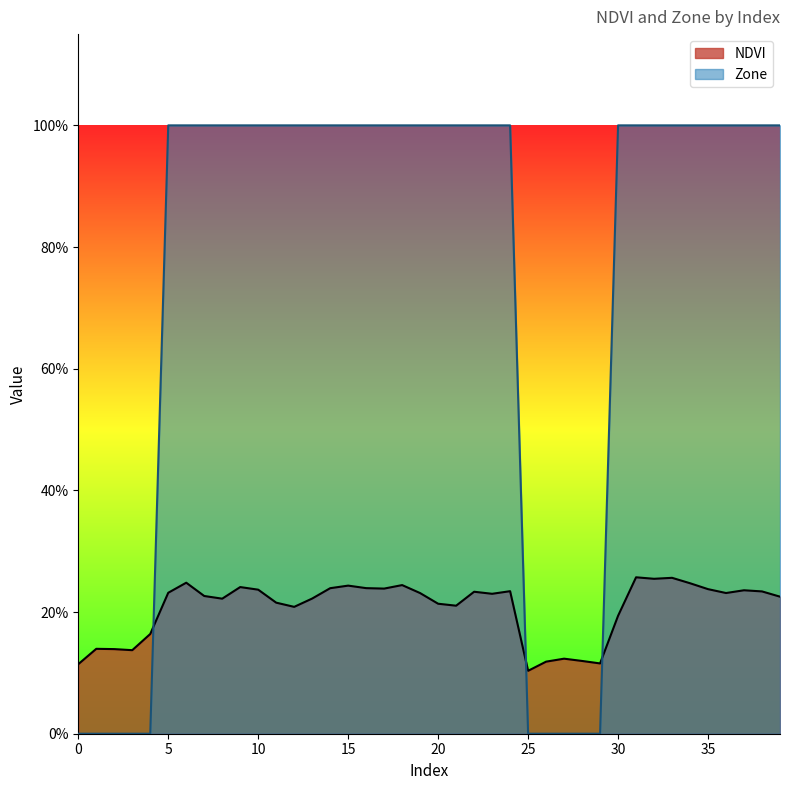

At which category is the sum across all series the highest?

31